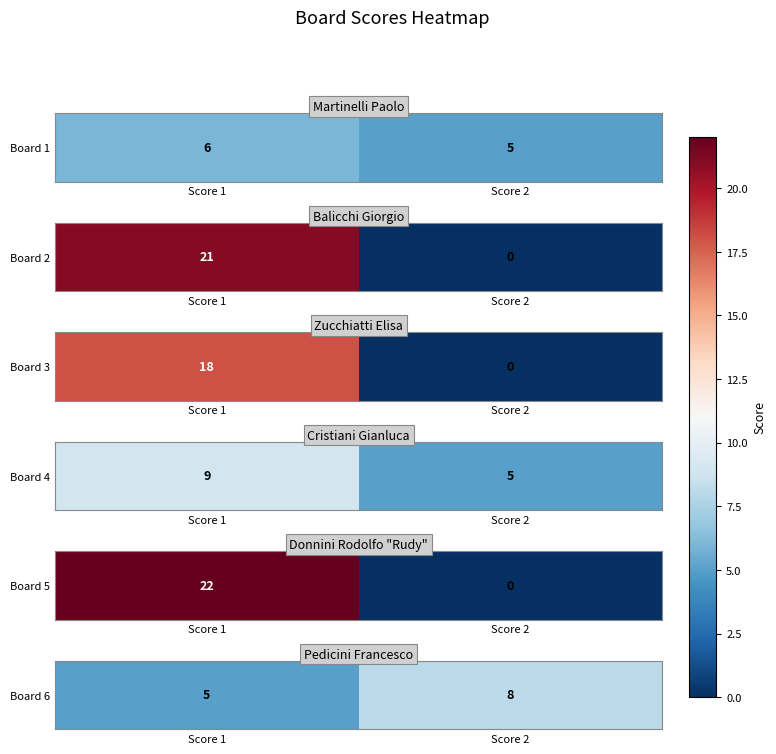

What is the greatest value displayed?

8